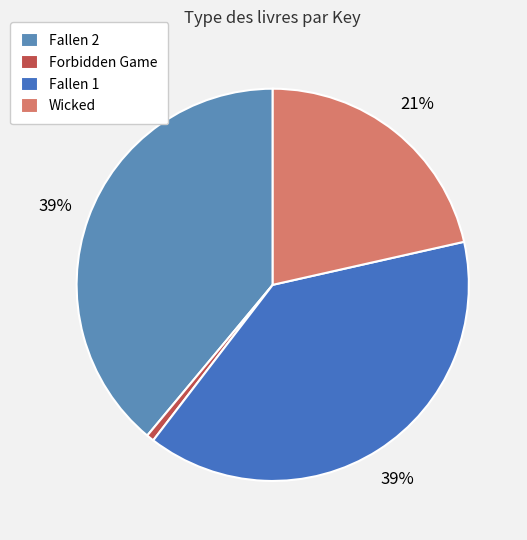

Is it true that Fallen 1 is 39% of the pie?

True